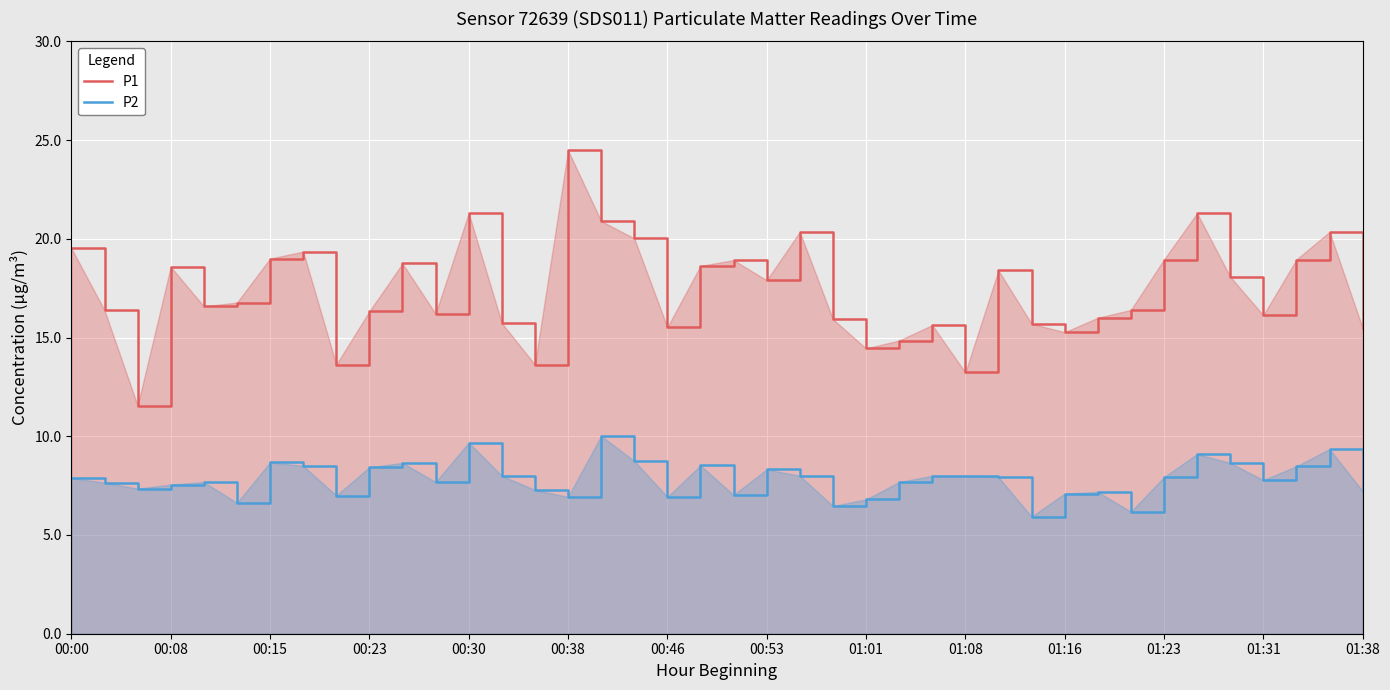

The value of P1 at 00:08 is 10.1. True or false?

False